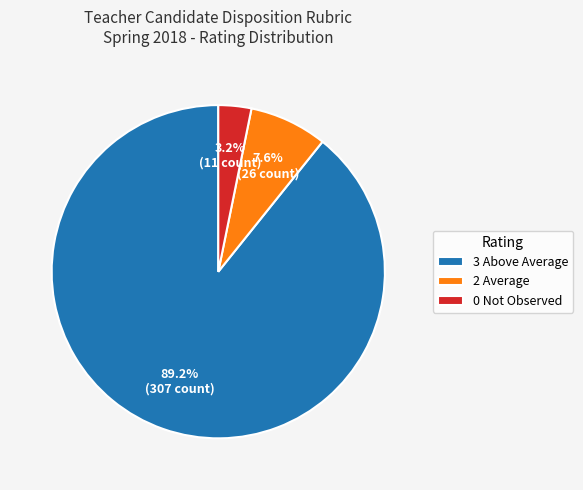

What percentage is the 2 Average slice, to the nearest percent?

8%